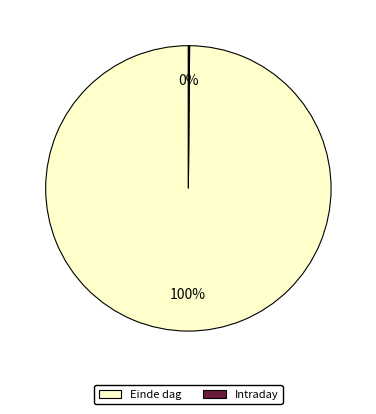

To the nearest percent, what is the average slice percentage?

50%